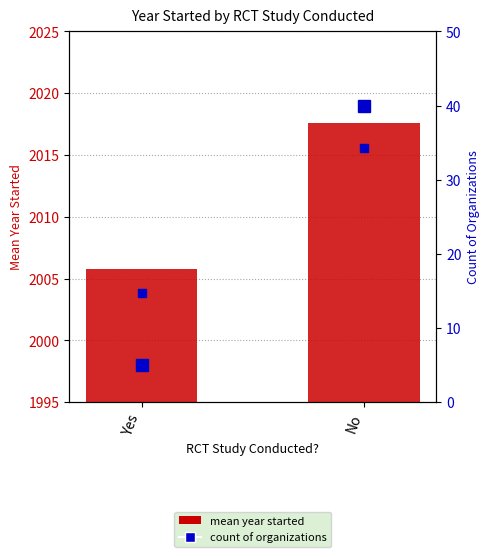

Reading left to right, what are all the values shown in this chart?

Yes=2005.8	No=2017.6